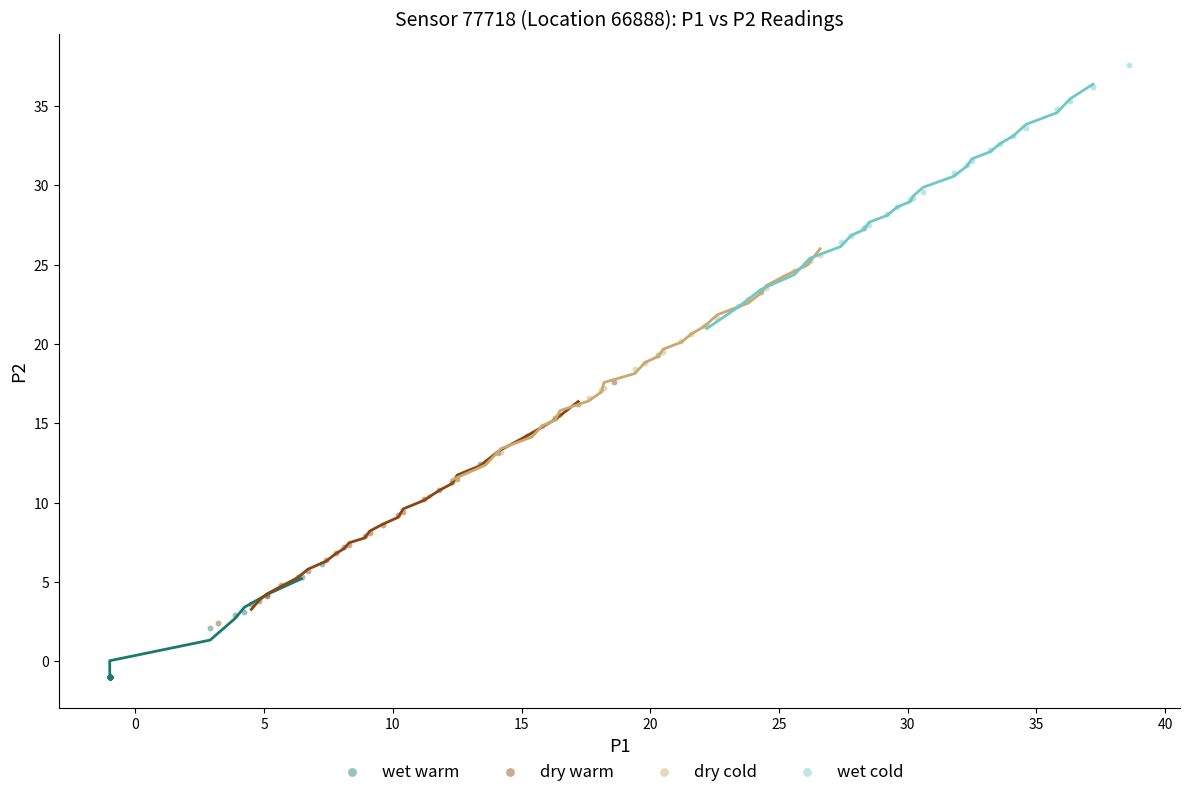

Which series reaches the maximum Y coordinate?

wet cold